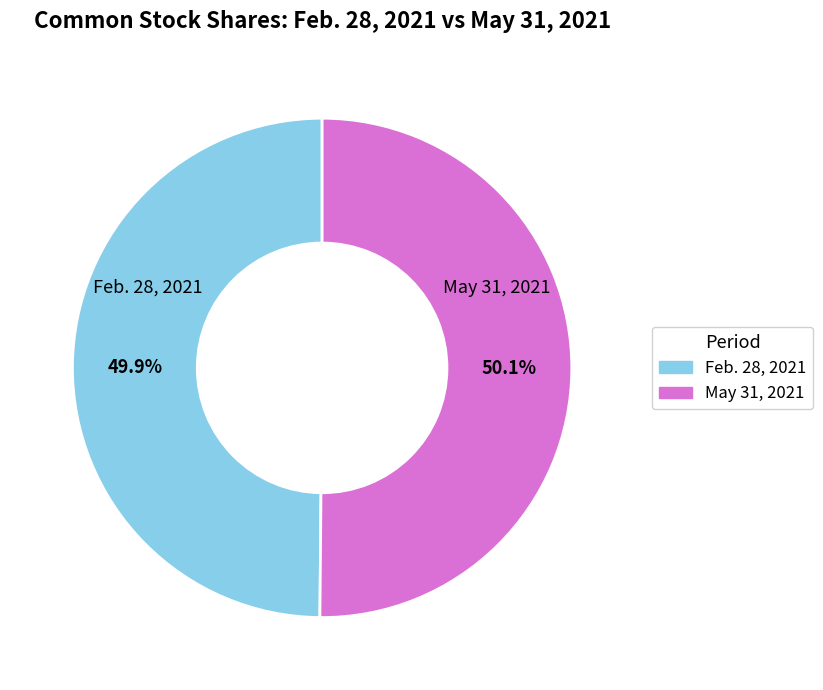

To the nearest percent, what is the combined percentage of Feb. 28, 2021 and May 31, 2021?

100%